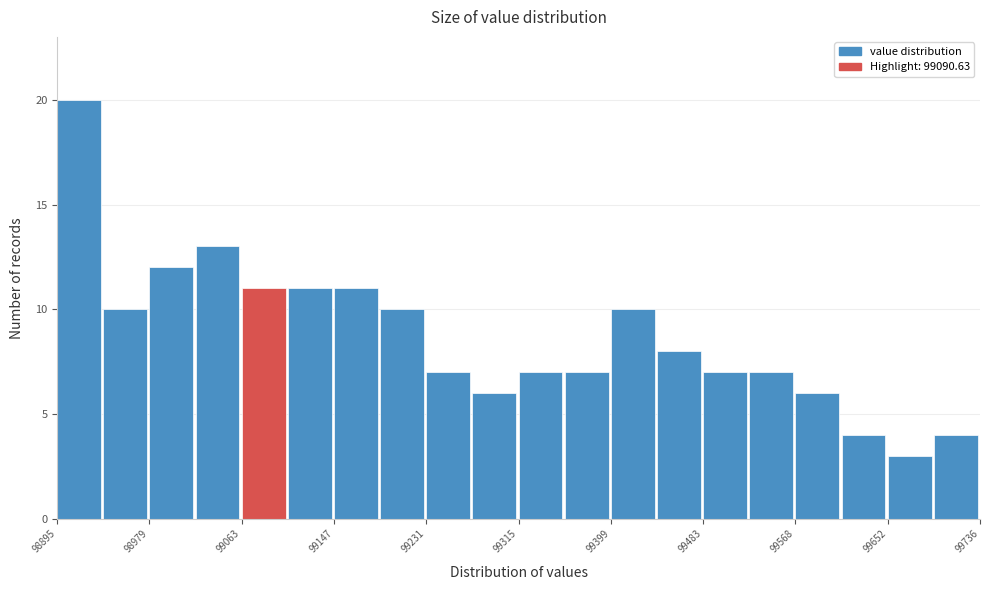

How tall is the bar that spans 98900 to 98940 on the x-axis? Neither the bar edges nor the heights are printed on the chart, so give them approximately, as read against the axes.

20